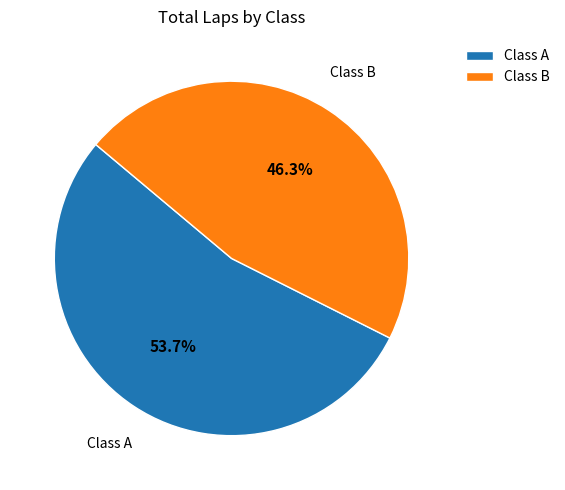

Between Class A and Class B, which is larger?

Class A